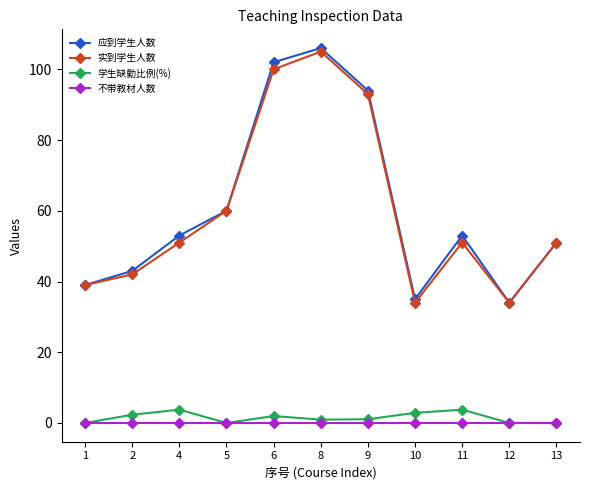

What is the minimum value for 实到学生人数?

34.0